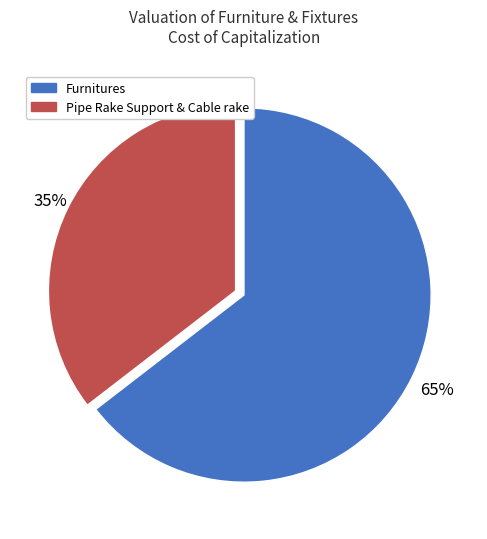

Approximately how many times larger is the value at Pipe Rake Support & Cable rake compared to Furnitures?

0.5